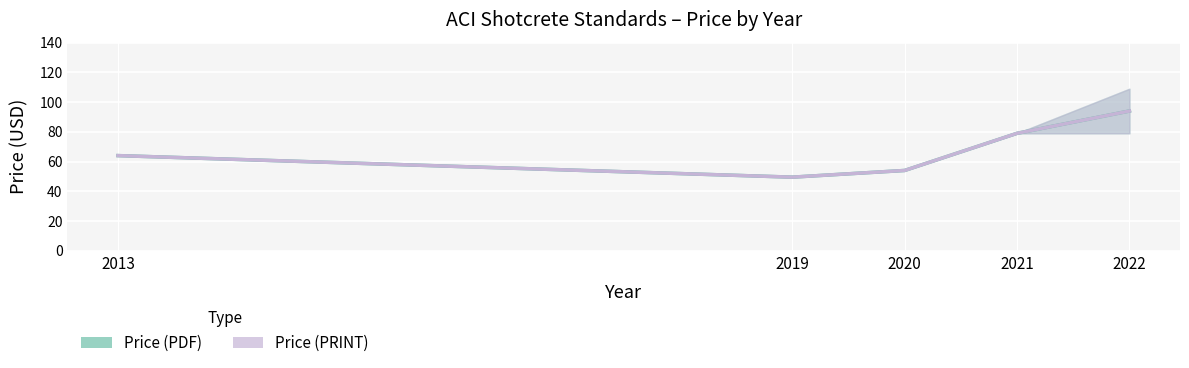

What is the lowest value of the Price (PDF) series?

49.5